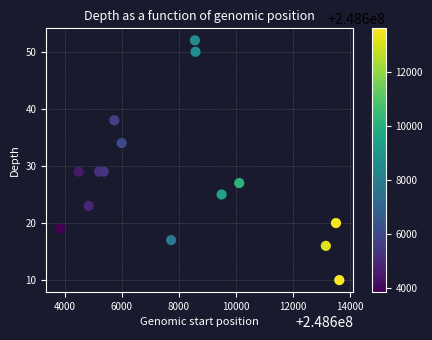

What is the range of Y values (max minus min)?

42